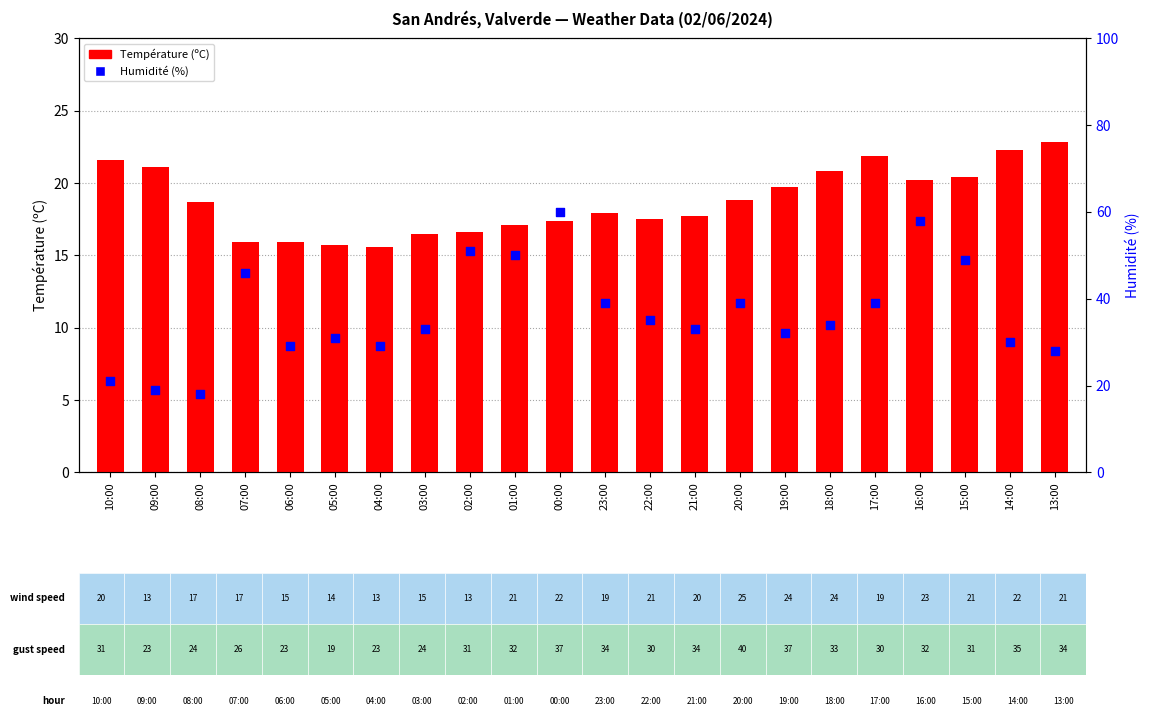

What is the total value across all series at 17:00?

60.9